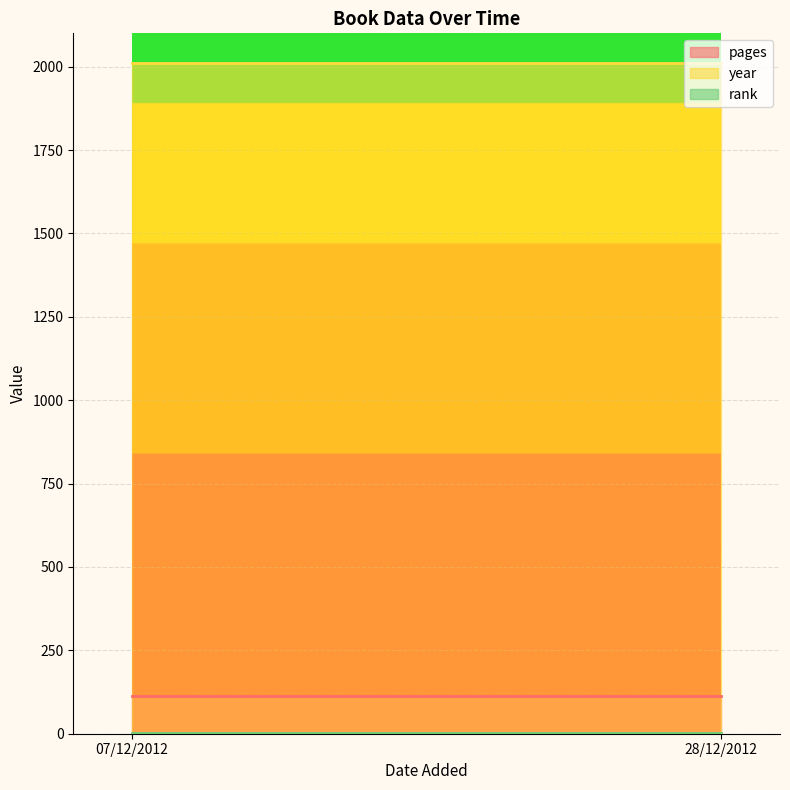

Read the year value at 28/12/2012.

2012